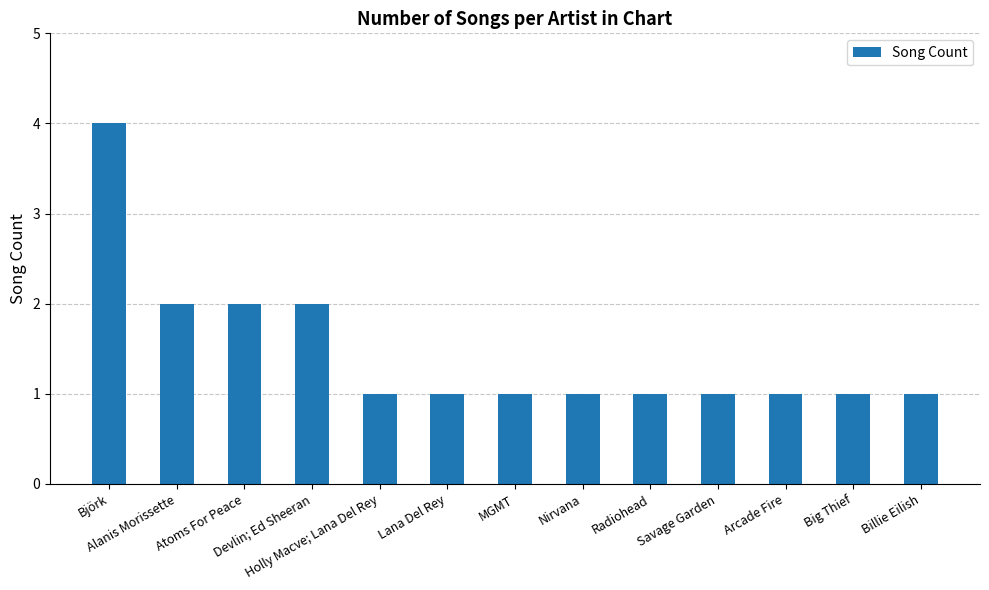

What is the difference between the values at Lana Del Rey and Alanis Morissette?

1